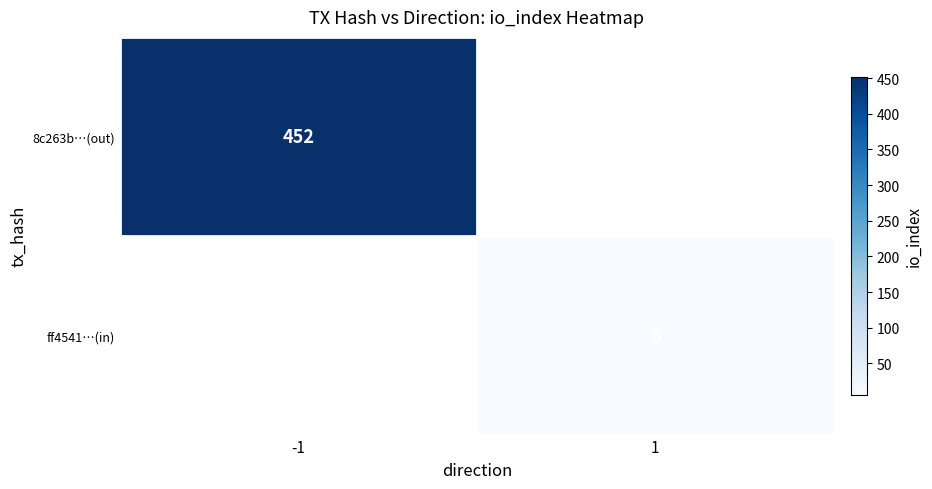

True or false: 8c263b…(out) has a value of 452 at -1.

True